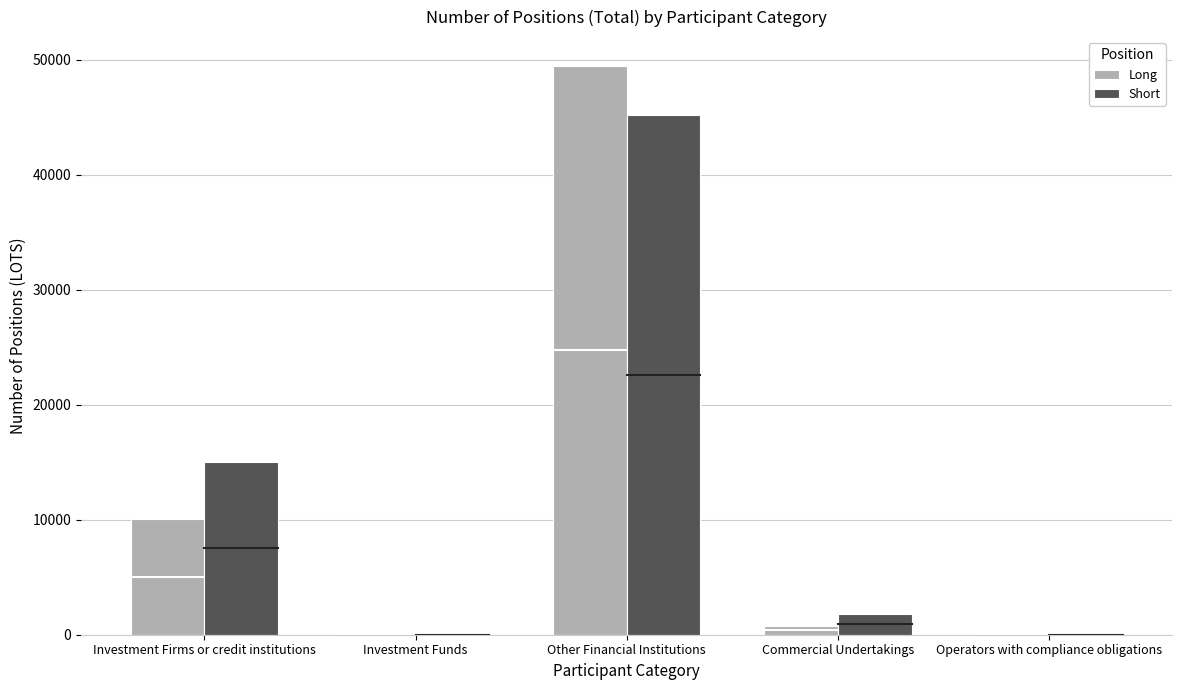

Is the value of Short at Investment Firms or credit institutions greater than the value of Long at Investment Firms or credit institutions?

Yes